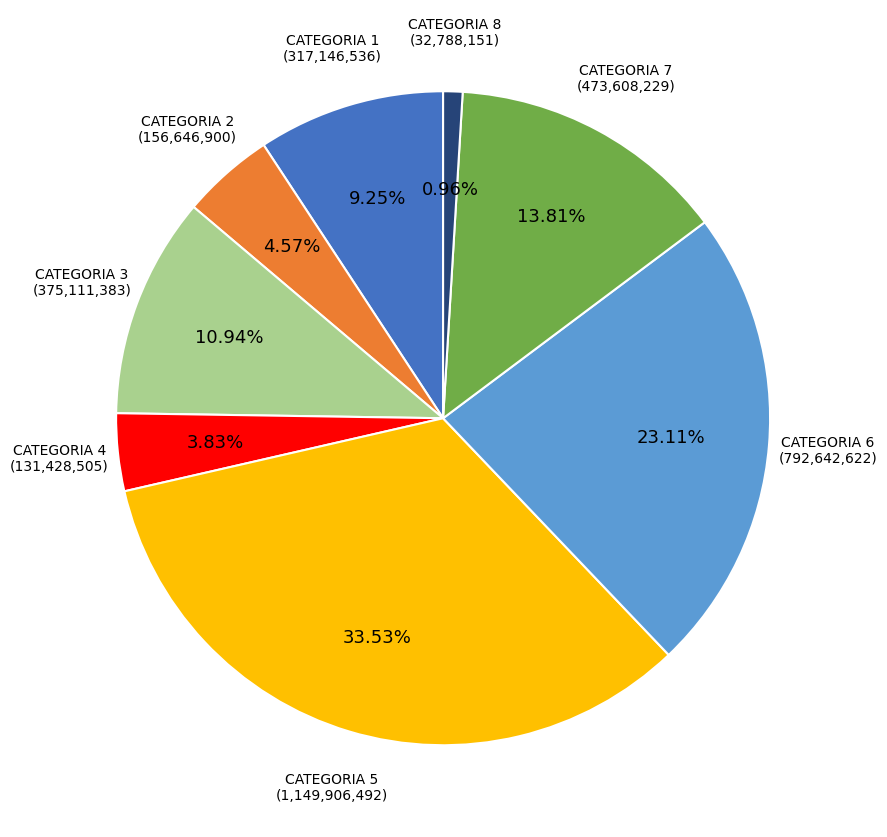

True or false: CATEGORIA 3 accounts for 11% of the total.

True